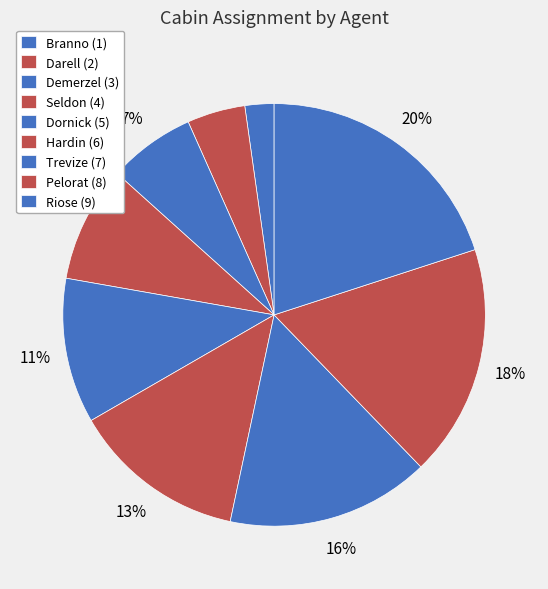

To the nearest percent, what is the average slice percentage?

11%